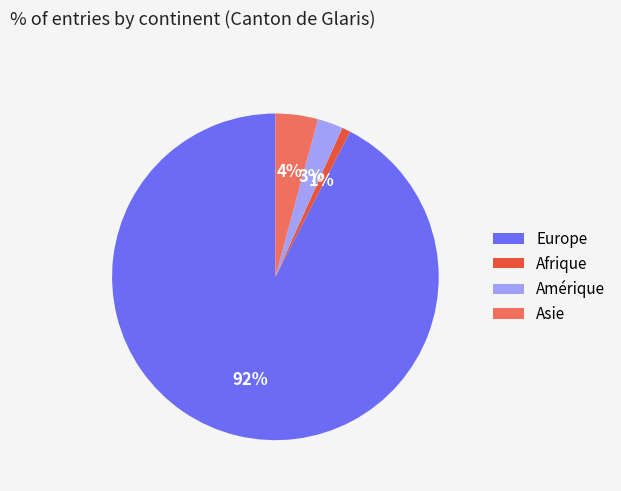

Between Amérique and Asie, which is larger?

Asie